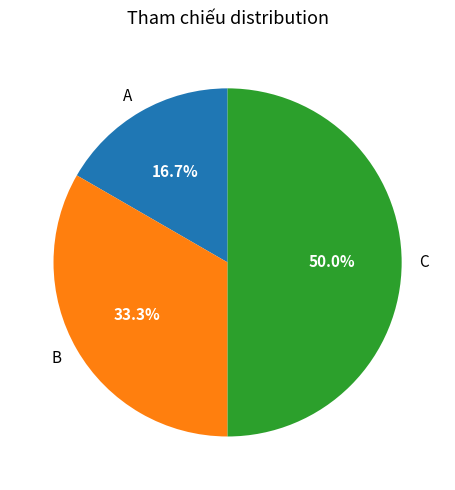

Which has a higher value, B or C?

C